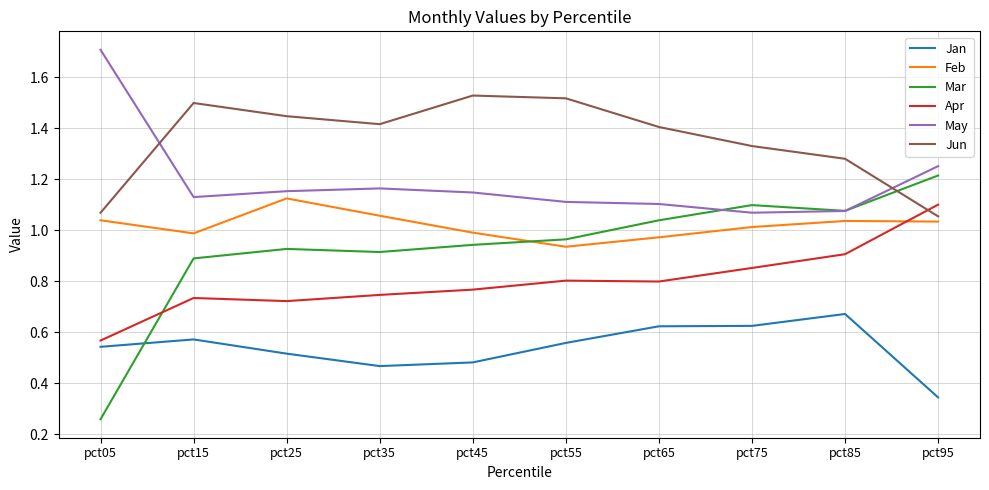

Between which two adjacent categories do Feb and Apr first intersect?

pct85 and pct95